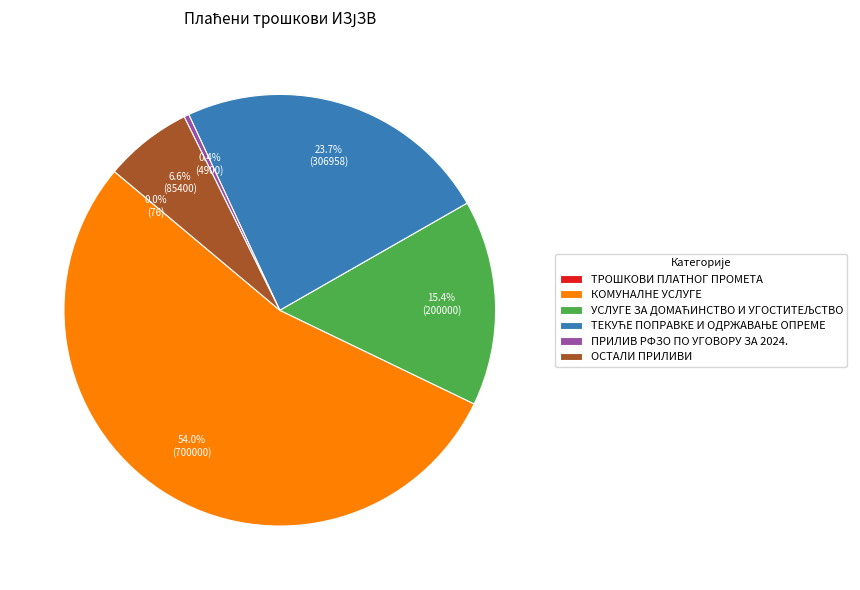

To the nearest percent, what is the difference between the largest and smallest slice percentages?

54%